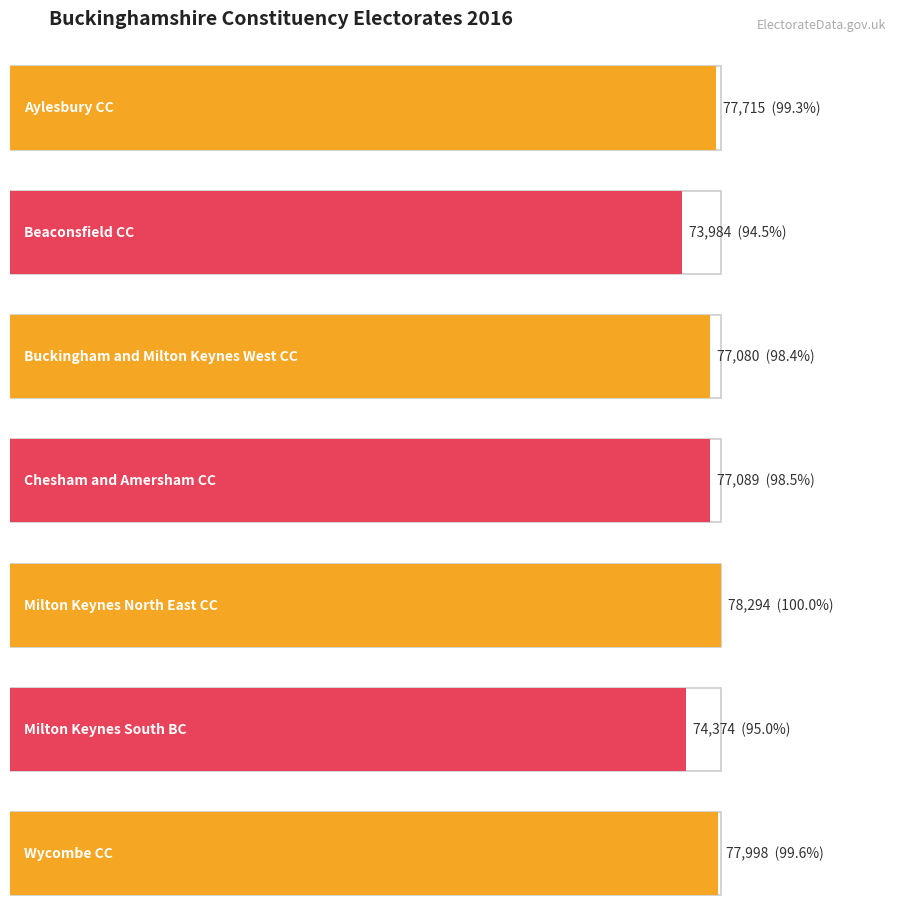

How many values exceed 77089?

3